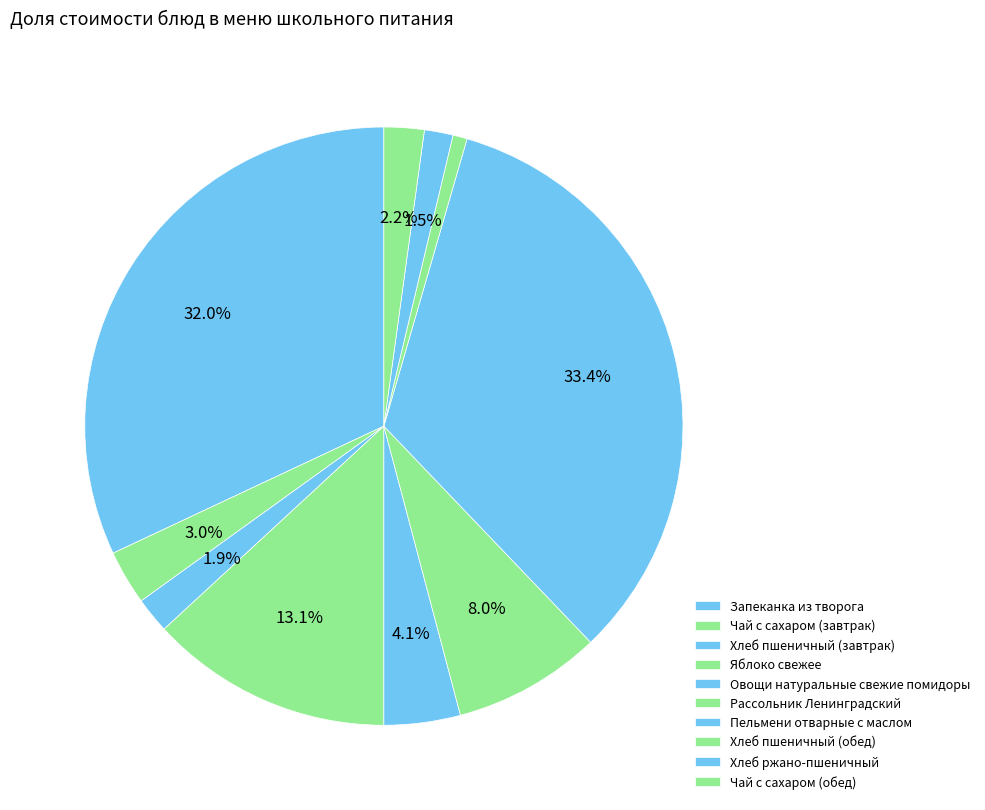

Count the number of slices in the pie.

10